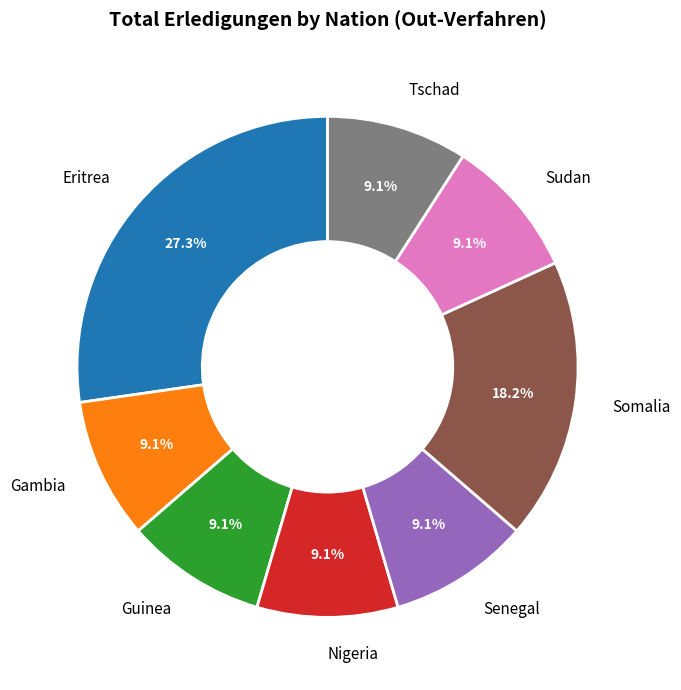

What is the largest slice in the pie chart?

Eritrea